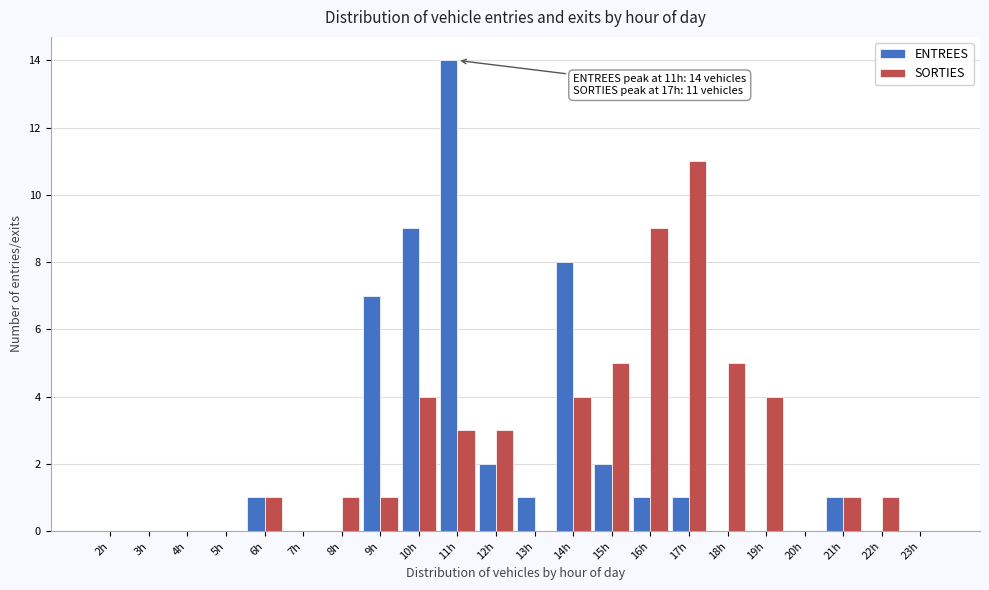

Which category has the highest value in the SORTIES series?

17h